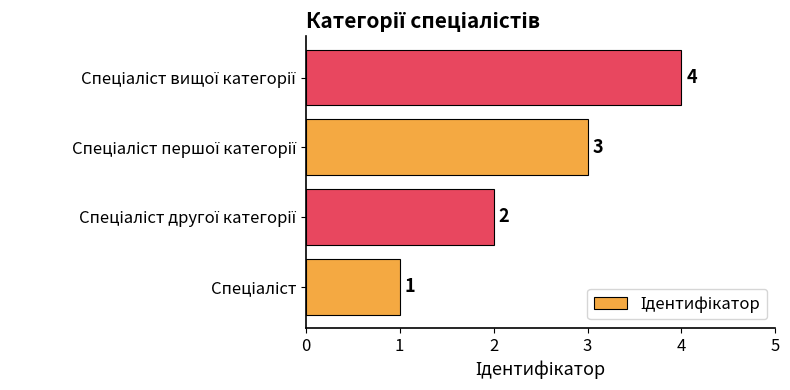

What is the difference between the maximum and minimum values?

3